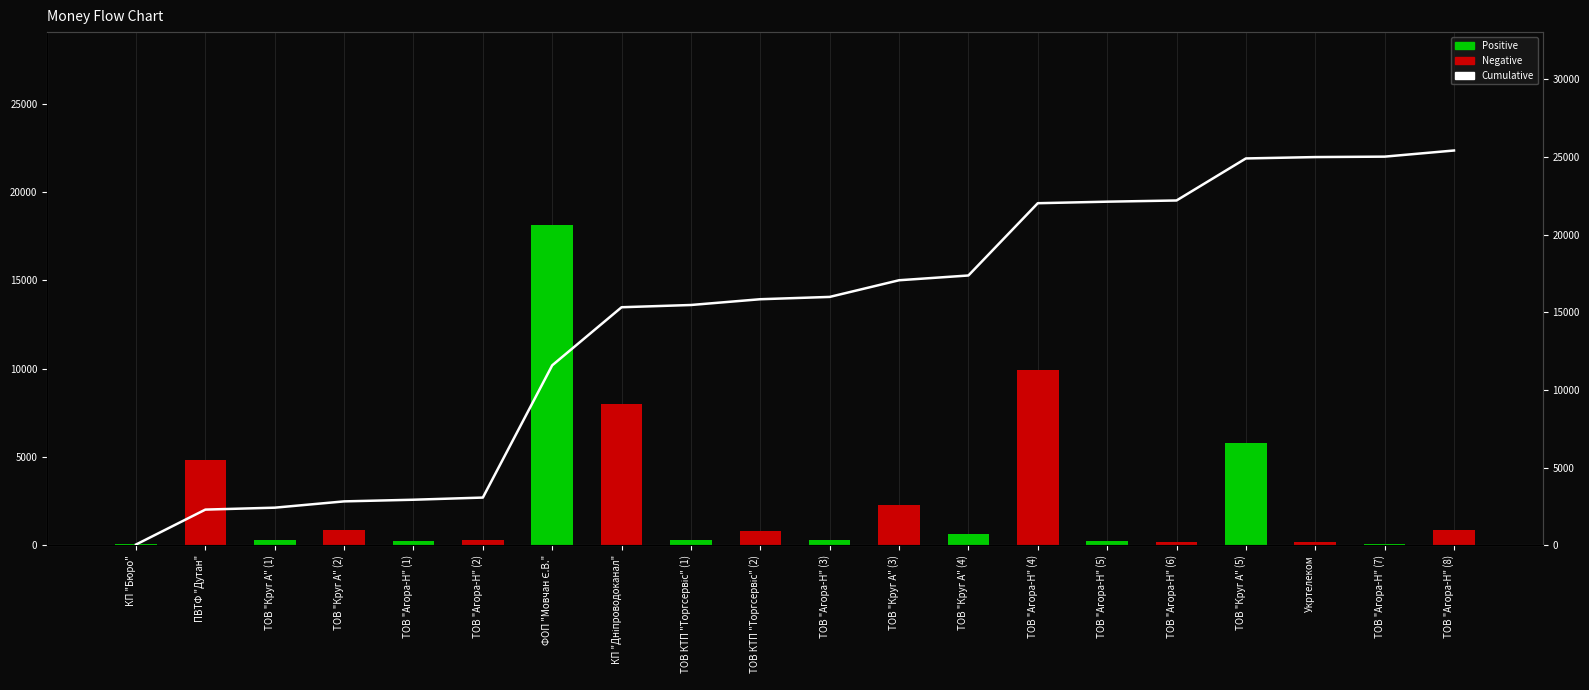

What is the average value?

14447.7